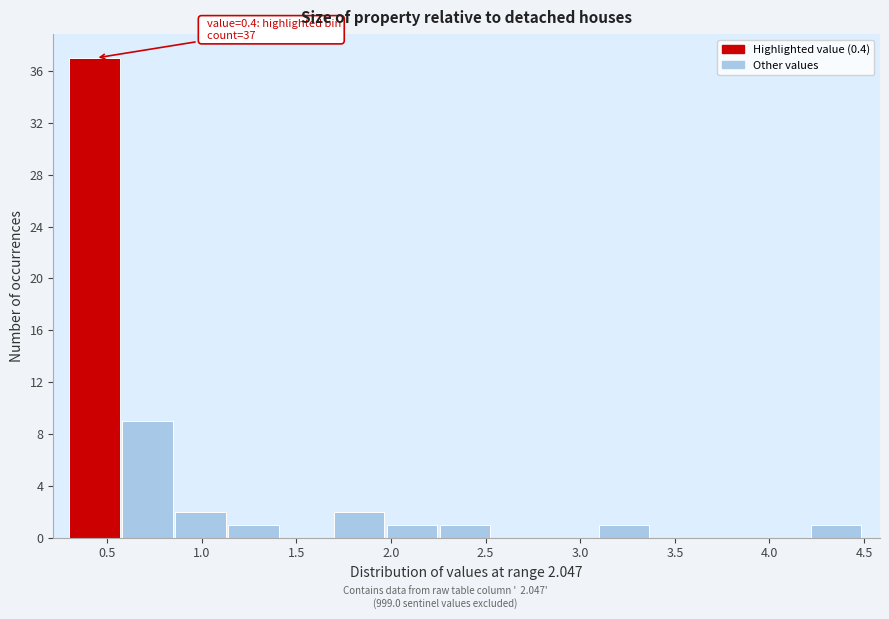

Over which range of the x-axis is the bar tallest?

0.30 to 0.58